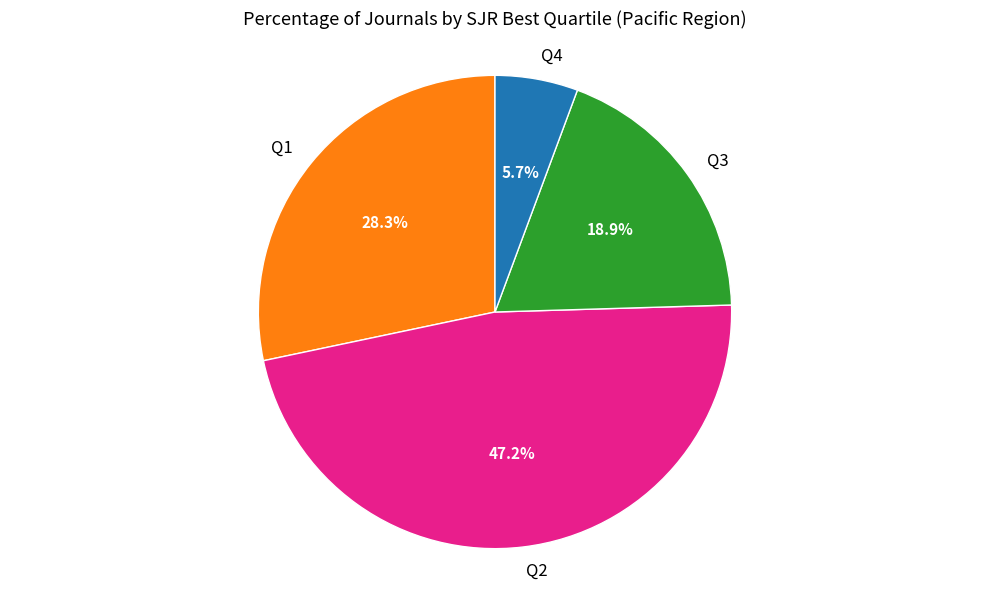

The Q1 slice represents 14% of the pie. True or false?

False